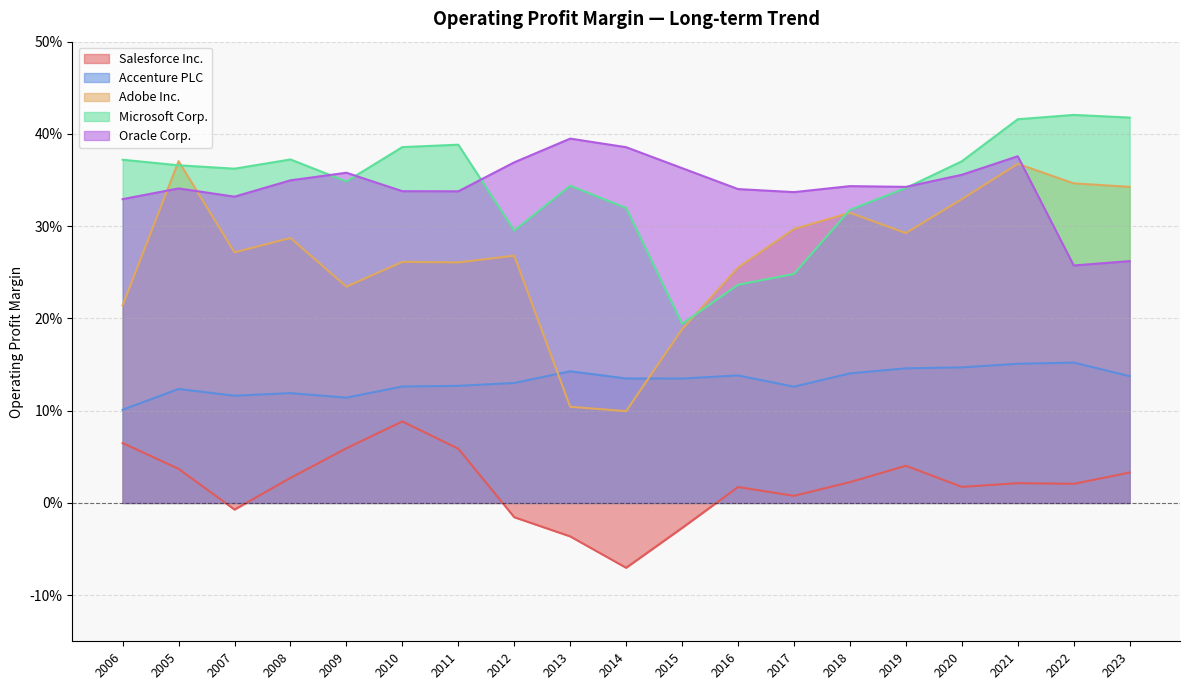

True or false: Salesforce Inc. and Accenture PLC cross at least once.

False